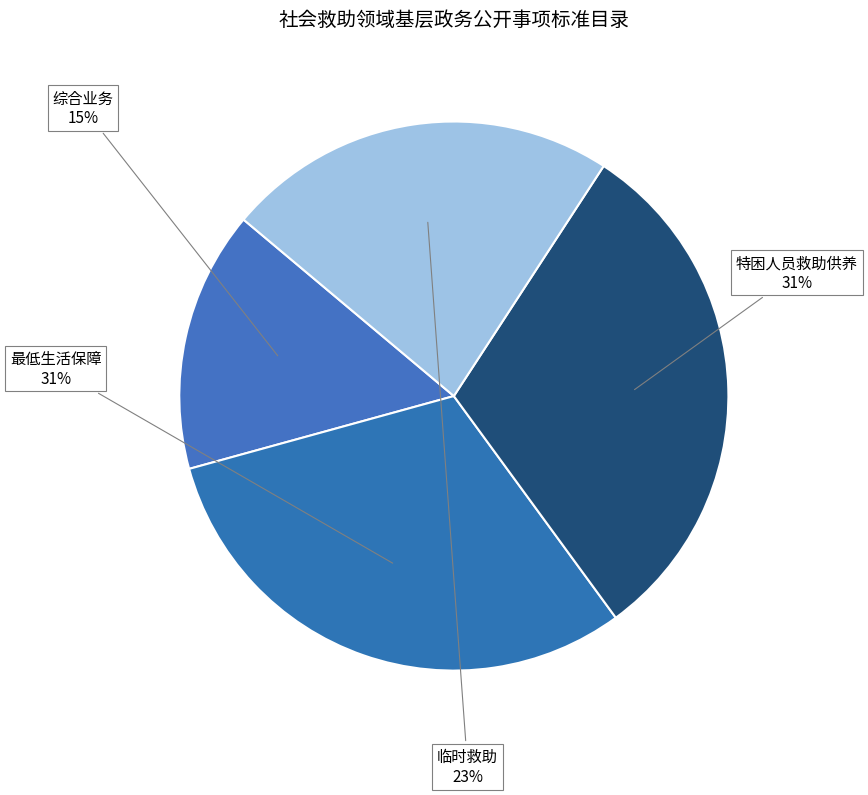

True or false: 最低生活保障 accounts for 31% of the total.

True